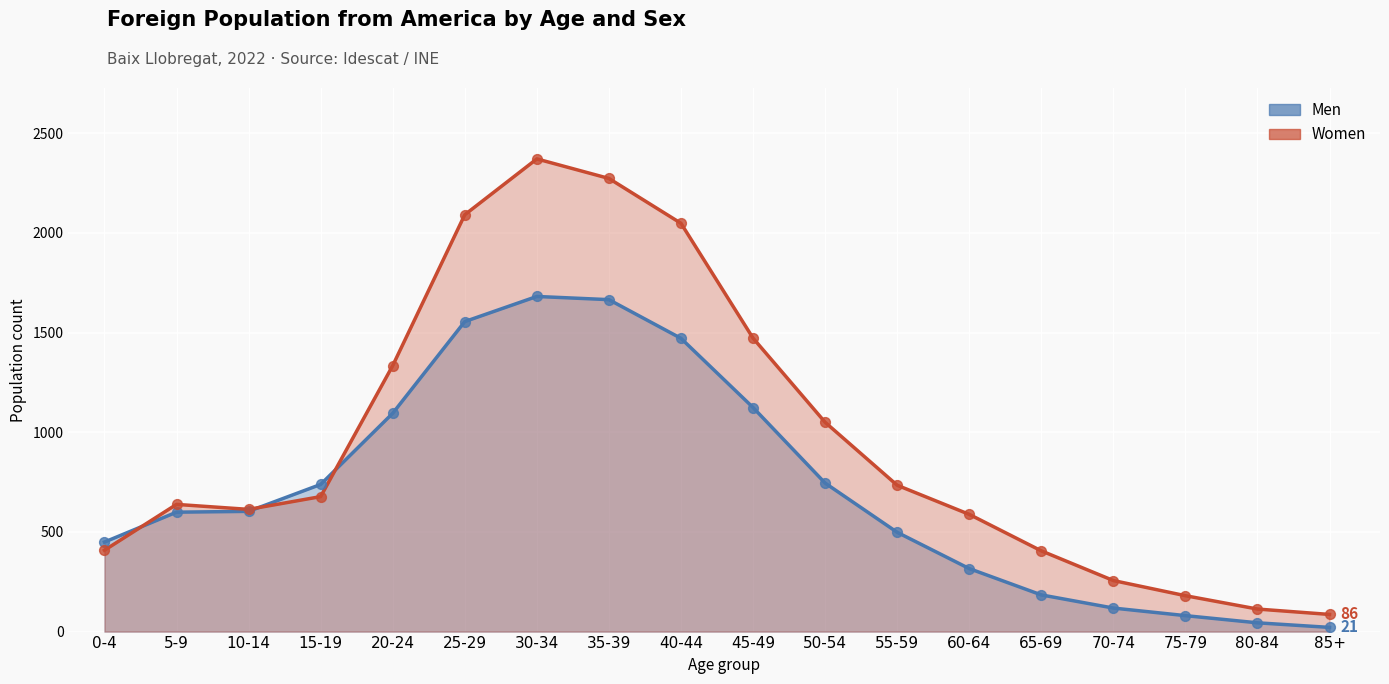

At which category is the sum across all series the highest?

30-34